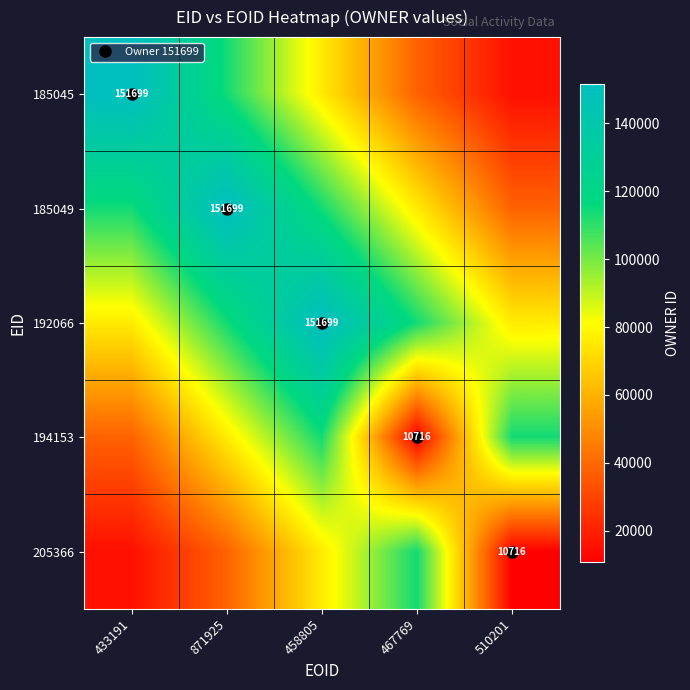

At which label does 192066 reach its peak?

458805